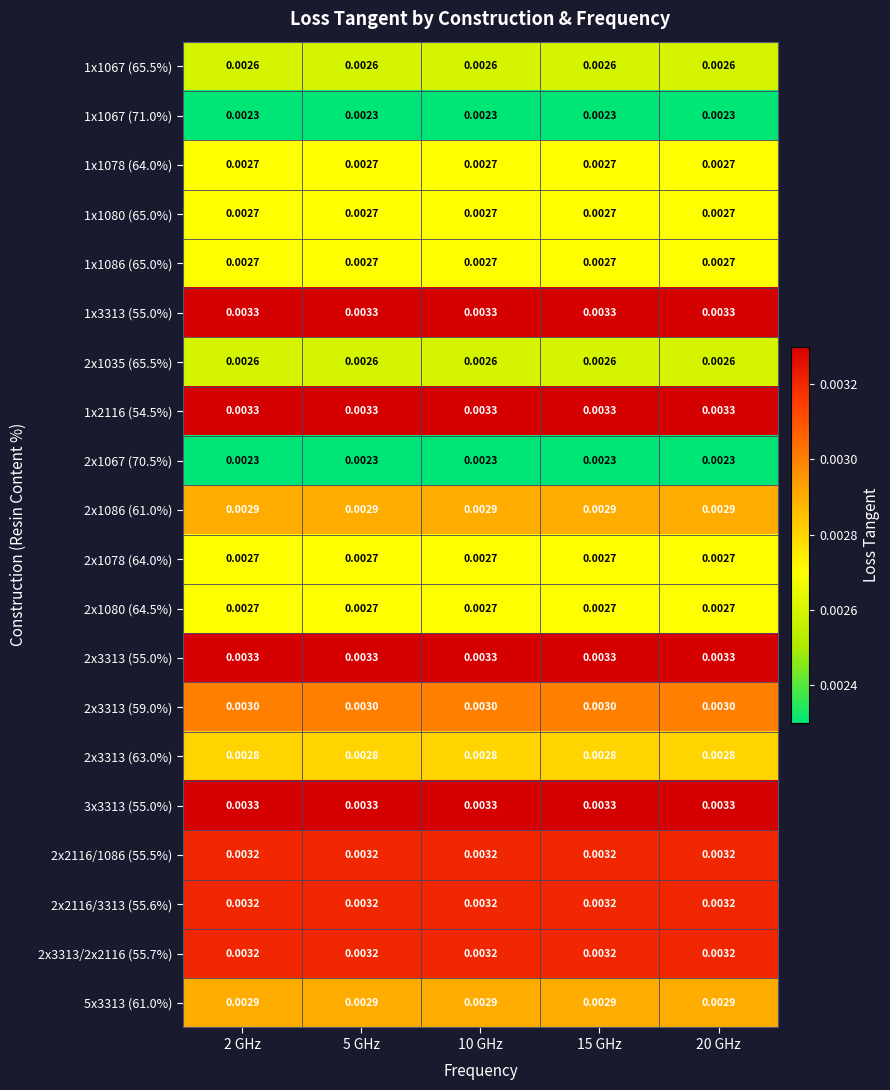

Count the number of categories in the chart.

5